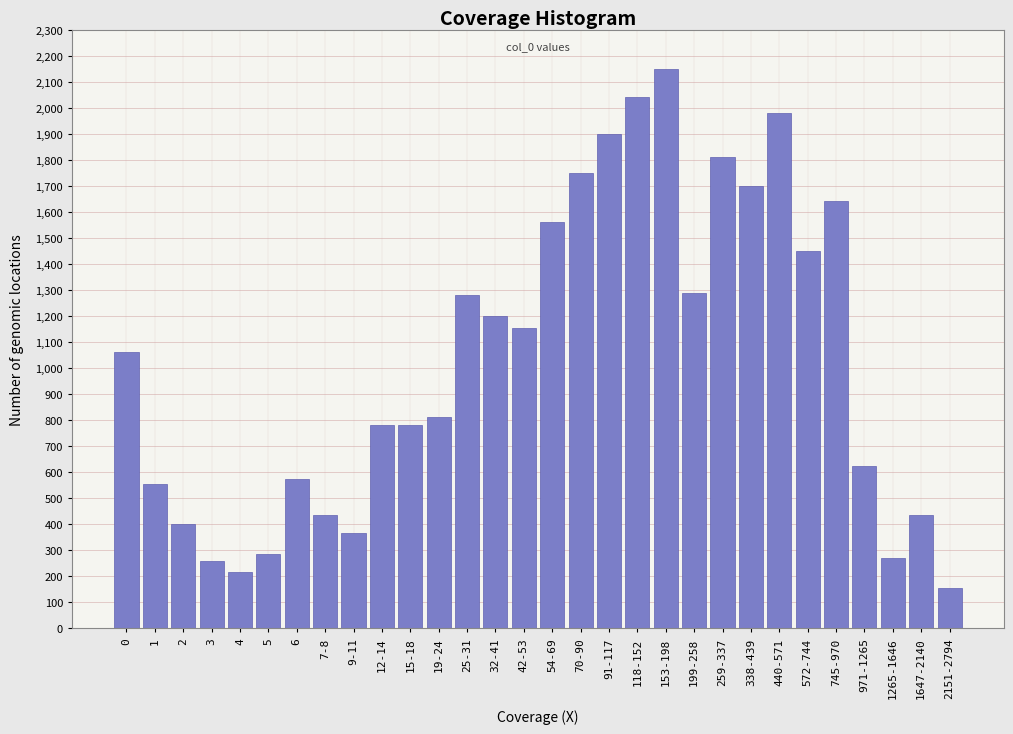

Reading right to left, transcribe all the data shown in this chart.

155	435	270	625	1640	1450	1980	1700	1810	1290	2150	2040	1900	1750	1560	1155	1200	1280	810	780	780	365	435	575	285	215	260	400	555	1060